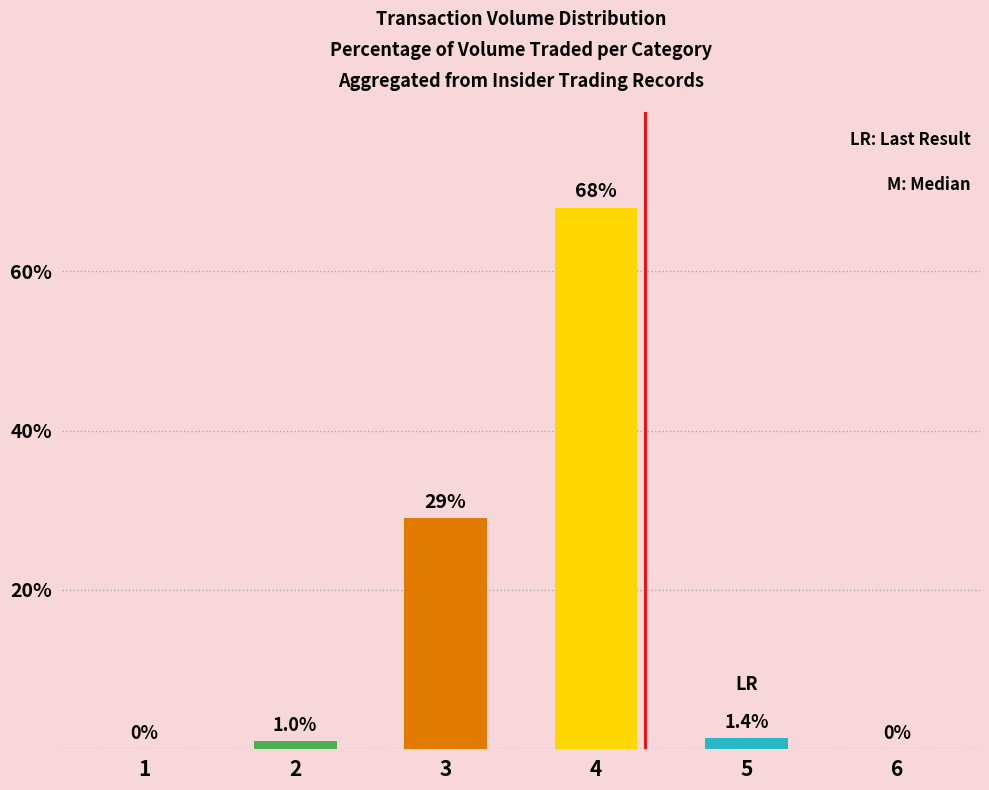

What is the change in value from 2 to 4?

+67.0